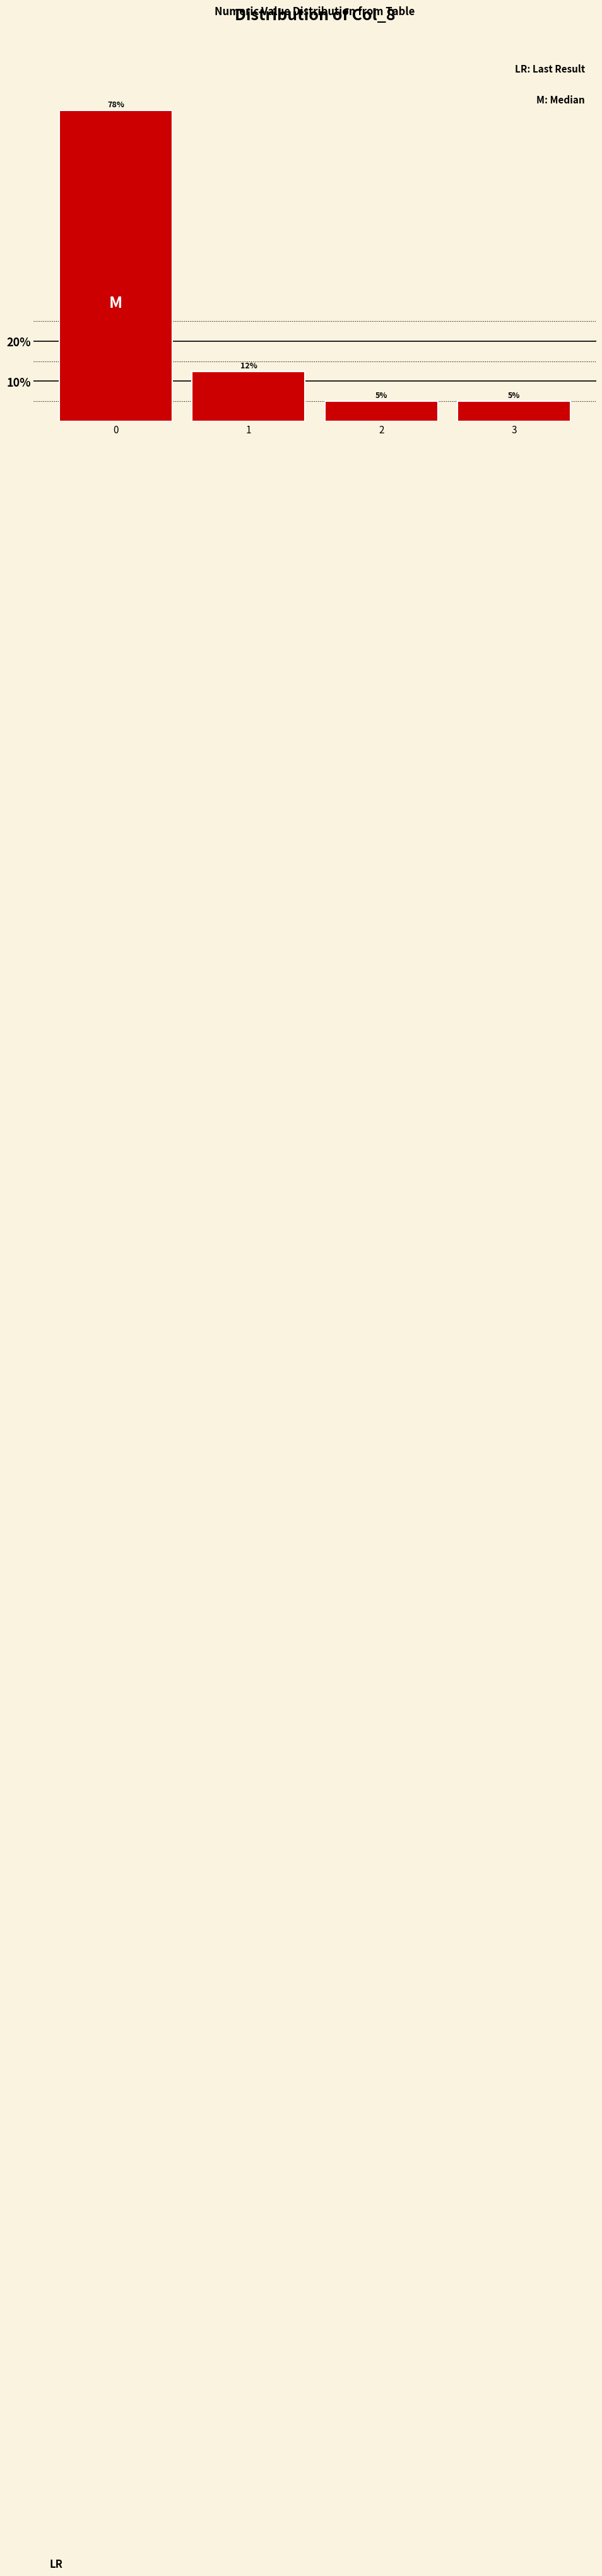

What is the ratio of the value at 2 to the value at 3?

1.0